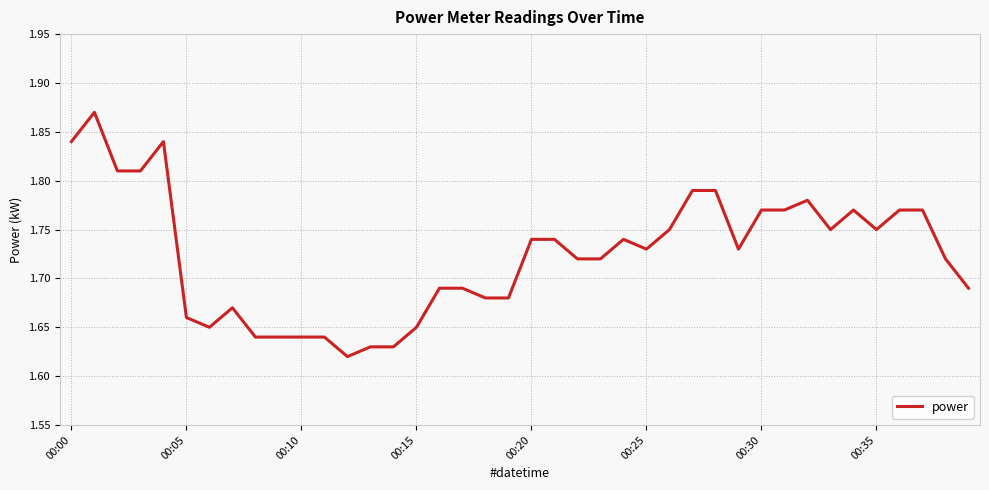

How many values are between 1 and 2?

40